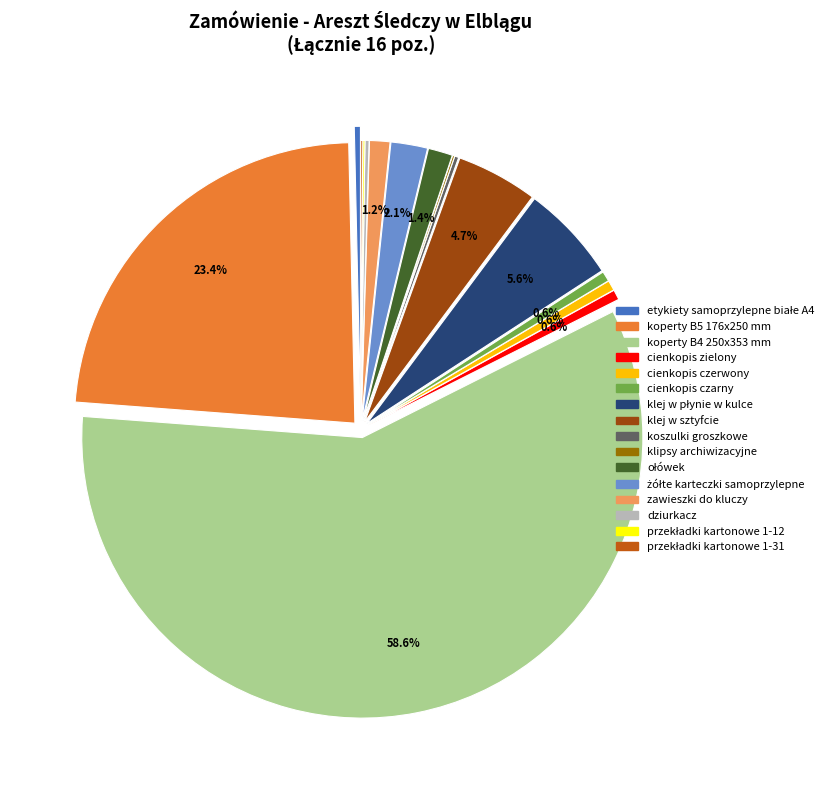

Combined, do żółte karteczki samoprzylepne and etykiety samoprzylepne białe A4 account for over 50%?

No